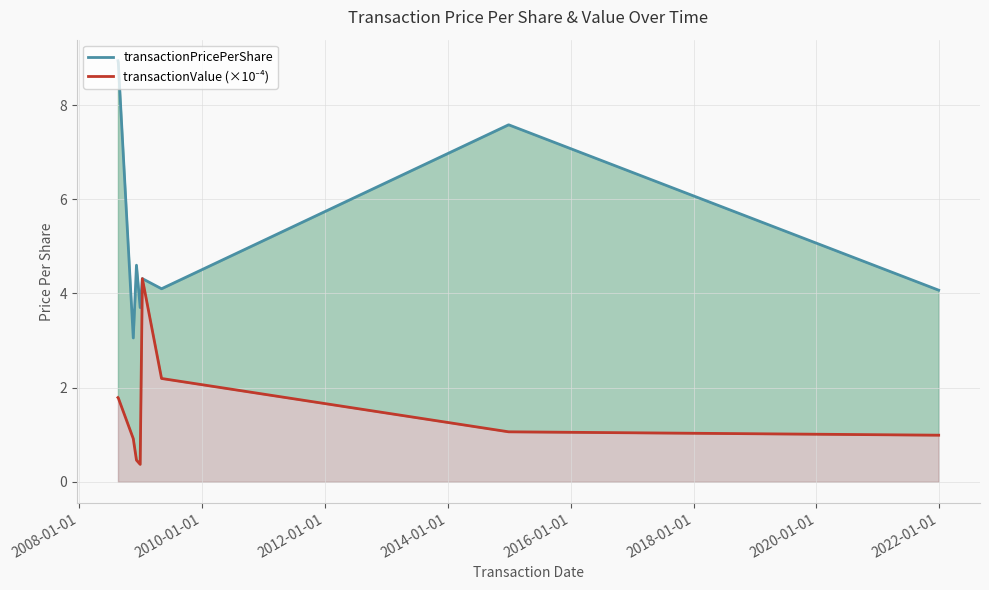

What are all the series names shown in the legend?

transactionPricePerShare, transactionValue (×10⁻⁴)